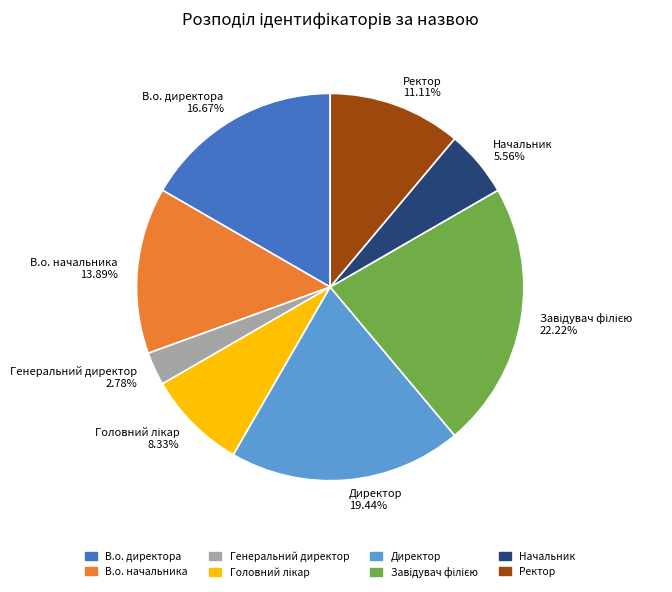

Does any single category account for the majority?

No